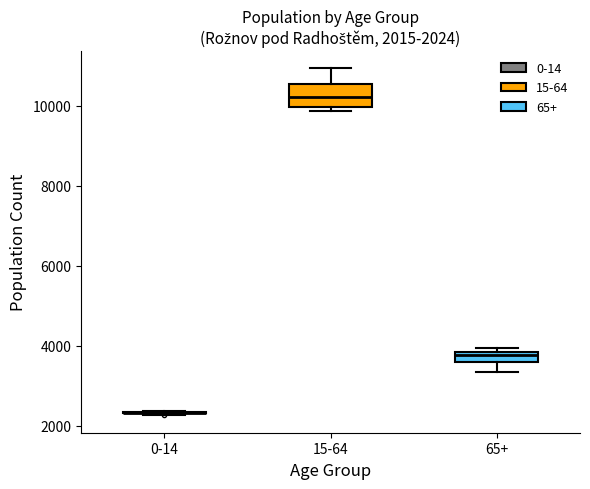

Which box is the tallest, from its lower edge to its upper edge?

15-64